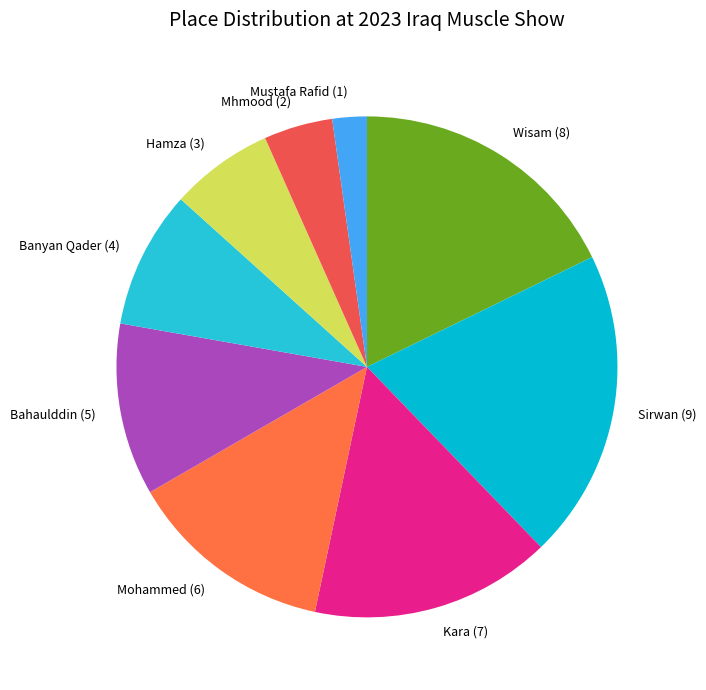

Which category has the biggest portion of the pie?

Sirwan